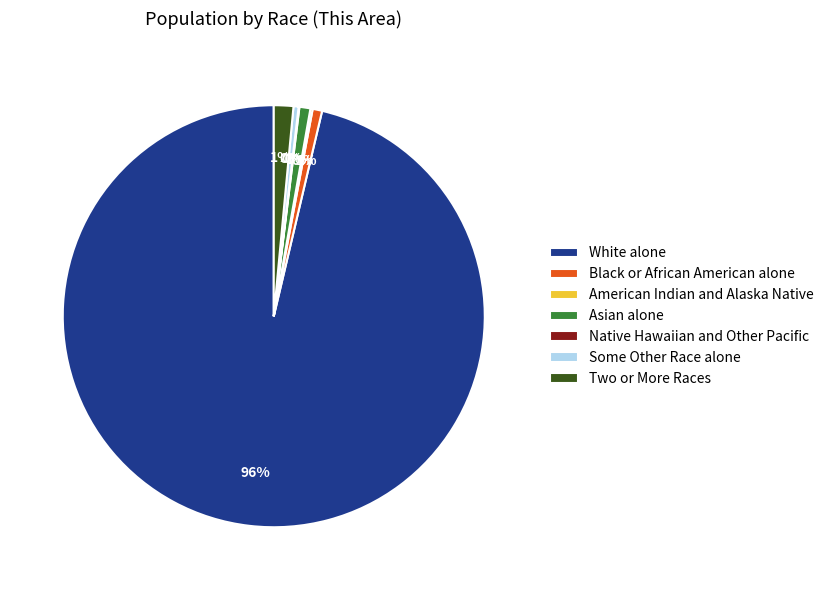

To the nearest percent, what portion does Asian alone represent?

1%